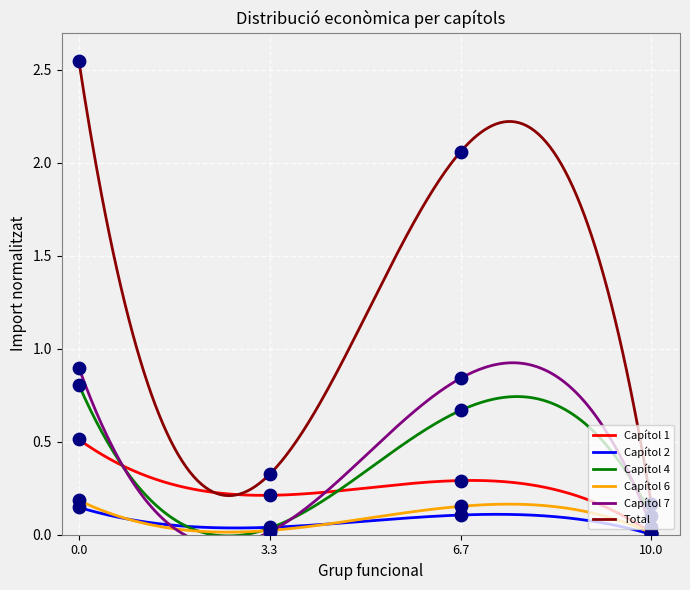

True or false: Capítol 4 and Total cross at least once.

False